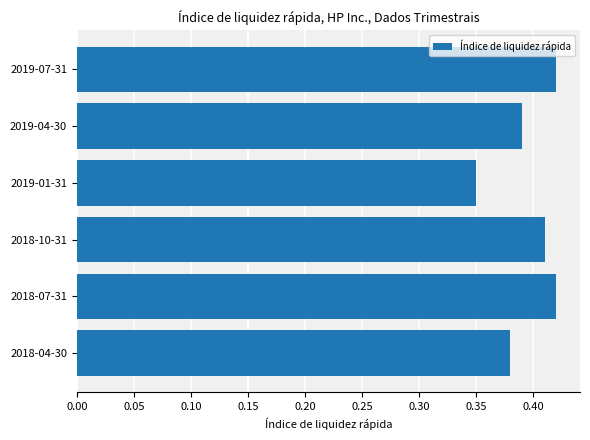

How many values are between 0 and 1?

6